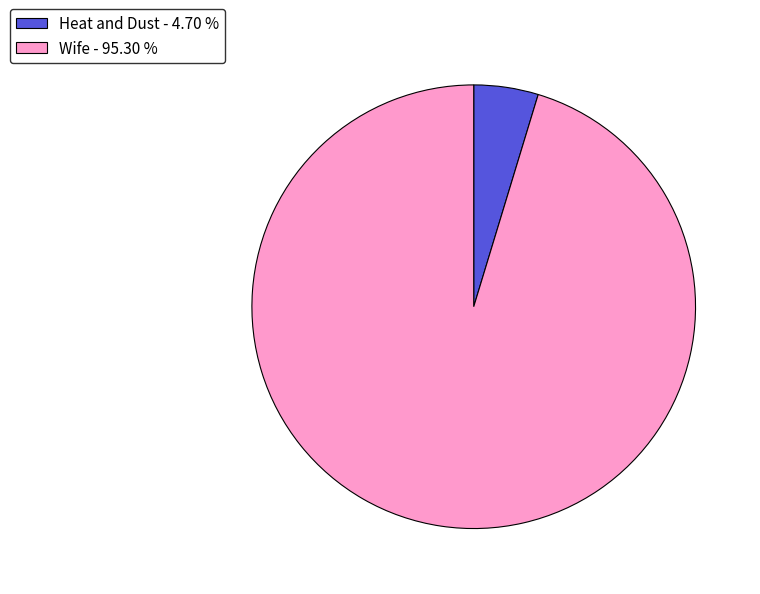

Approximately how many times larger is the value at Wife compared to Heat and Dust?

20.3